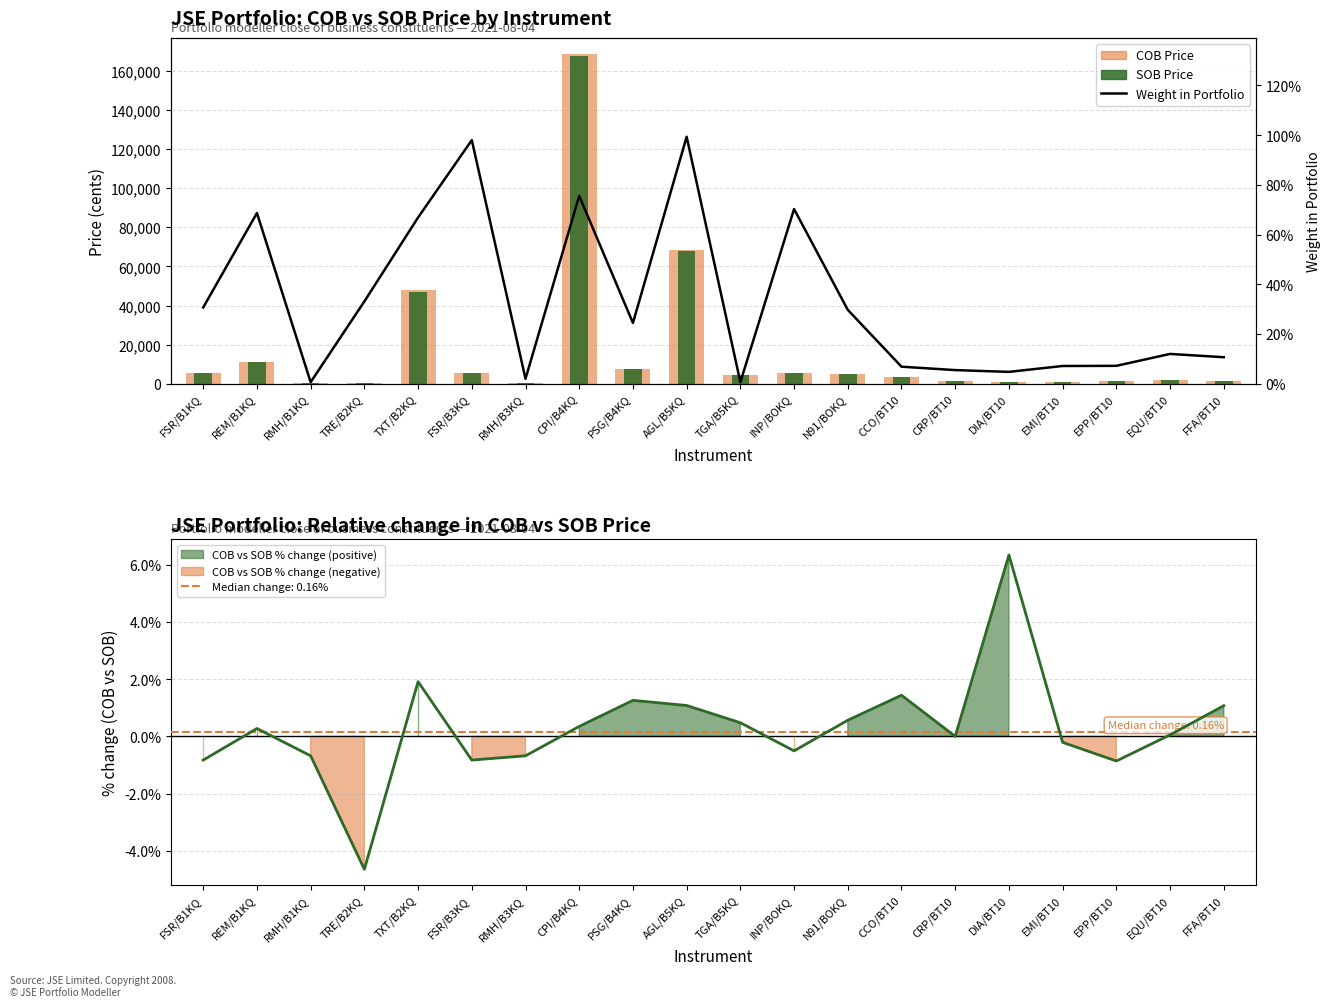

What position from the right is TXT/B2KQ?

16